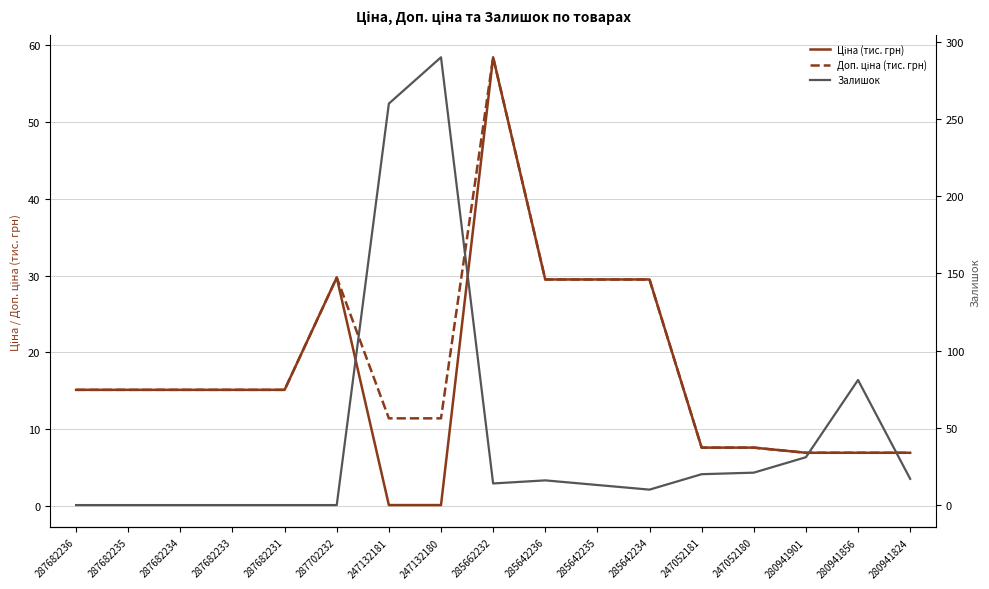

Between 287682234 and 247132180, which series saw the biggest shift?

Залишок